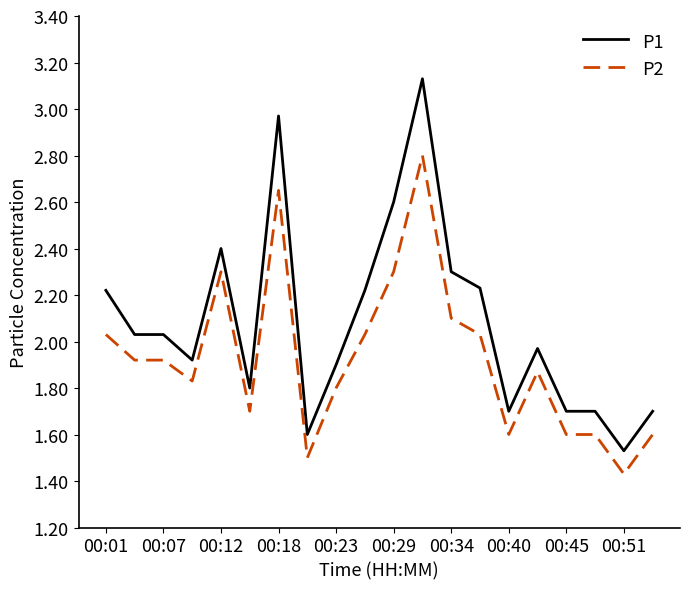

Rank the series by their average value, from lowest to highest.

P2, P1